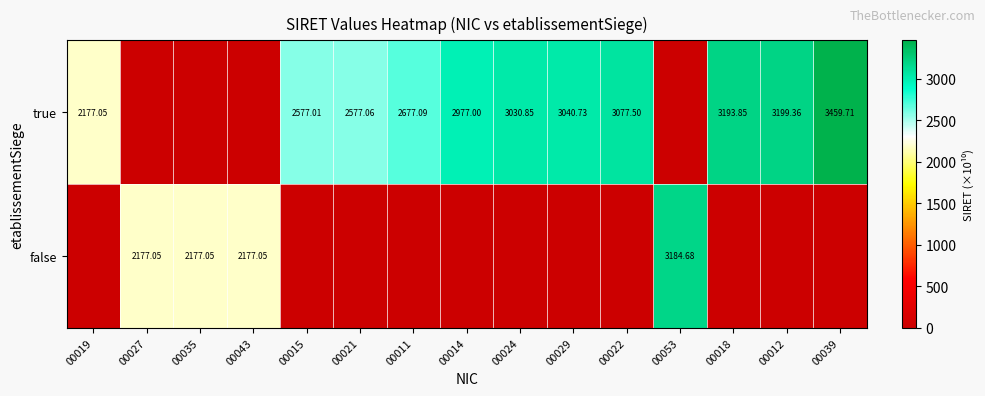

Which category has the lowest value in the false series?

00019